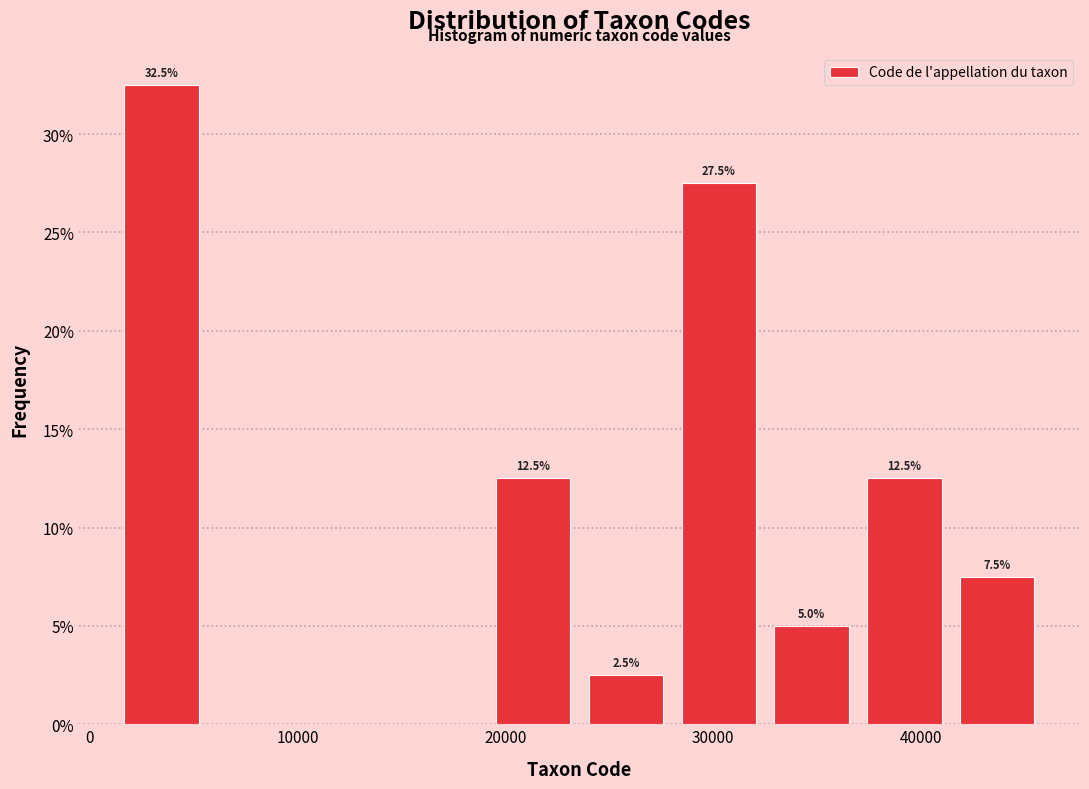

Which range on the x-axis has the tallest bar?

1000 to 6000